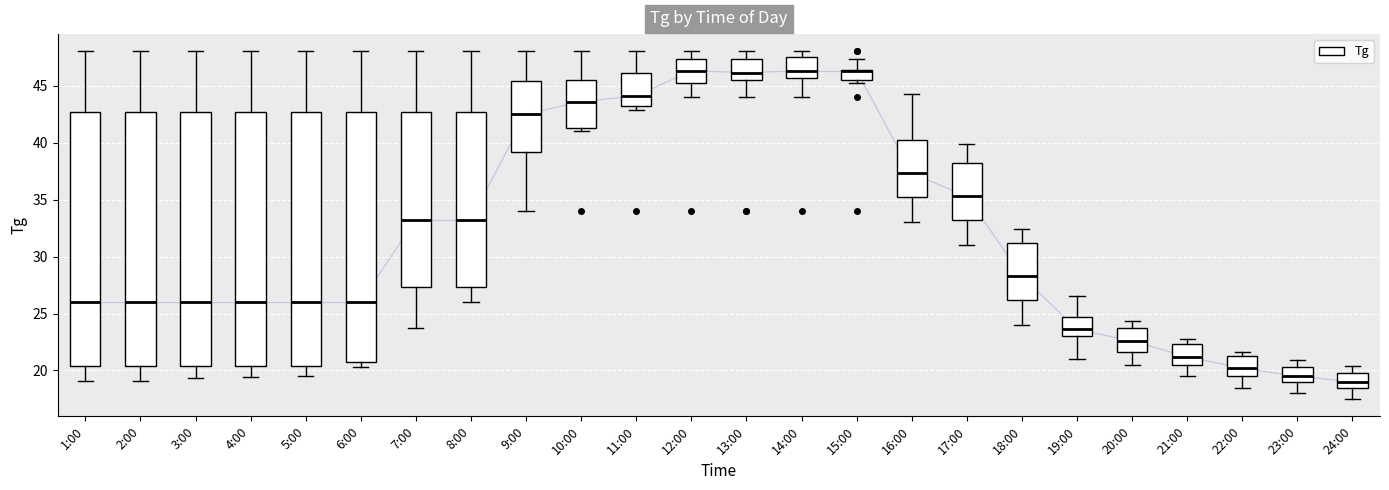

Reading left to right, transcribe this box plot: for each box, give where its median line is, the range the box spans, and where its two whiskers end, as read against the y-axis. The values are not printed on the chart, so give them approximately, as read against the axis.

1:00: median 26.0, box 20.5 to 42.5, whiskers 19.0 to 48.0
2:00: median 26.0, box 20.5 to 42.5, whiskers 19.0 to 48.0
3:00: median 26.0, box 20.5 to 42.5, whiskers 19.5 to 48.0
4:00: median 26.0, box 20.5 to 42.5, whiskers 19.5 to 48.0
5:00: median 26.0, box 20.5 to 42.5, whiskers 19.5 to 48.0
6:00: median 26.0, box 20.5 to 42.5, whiskers 20.5 (just below the box's lower edge) to 48.0
7:00: median 33.5, box 27.5 to 42.5, whiskers 23.5 to 48.0
8:00: median 33.5, box 27.5 to 42.5, whiskers 26.0 to 48.0
9:00: median 42.5, box 39.0 to 45.5, whiskers 34.0 to 48.0
10:00: median 43.5, box 41.5 to 45.5, whiskers 41.0 to 48.0
11:00: median 44.0, box 43.0 to 46.0, whiskers 43.0 (just below the box's lower edge) to 48.0
12:00: median 46.5, box 45.0 to 47.5, whiskers 44.0 to 48.0
13:00: median 46.0, box 45.5 to 47.5, whiskers 44.0 to 48.0
14:00: median 46.5, box 45.5 to 47.5, whiskers 44.0 to 48.0
15:00: median 46.5 (drawn on the box's upper edge), box 45.5 to 46.5, whiskers 45.0 to 47.5
16:00: median 37.5, box 35.0 to 40.0, whiskers 33.0 to 44.5
17:00: median 35.5, box 33.0 to 38.0, whiskers 31.0 to 40.0
18:00: median 28.5, box 26.0 to 31.0, whiskers 24.0 to 32.5
19:00: median 23.5, box 23.0 to 24.5, whiskers 21.0 to 26.5
20:00: median 22.5, box 21.5 to 24.0, whiskers 20.5 to 24.5
21:00: median 21.0, box 20.5 to 22.5, whiskers 19.5 to 23.0
22:00: median 20.0, box 19.5 to 21.5, whiskers 18.5 to 21.5 (just above the box's upper edge)
23:00: median 19.5, box 19.0 to 20.5, whiskers 18.0 to 21.0
24:00: median 19.0, box 18.5 to 20.0, whiskers 17.5 to 20.5